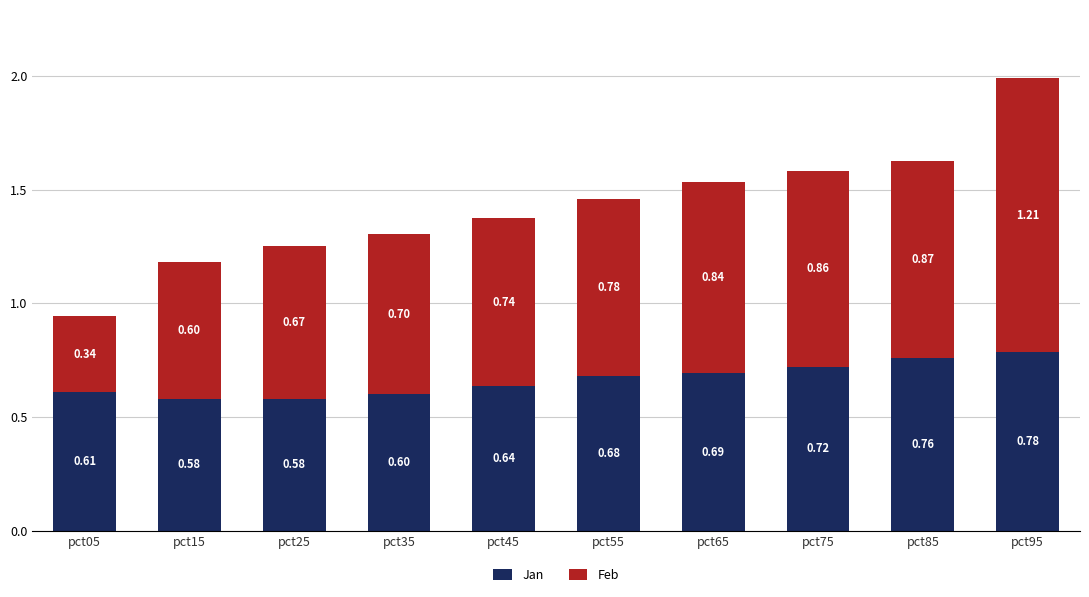

What is the total value across all series at pct75?

1.6